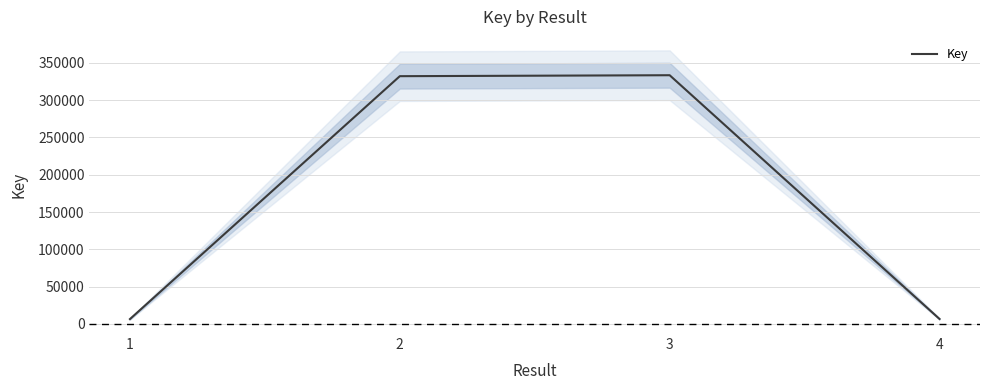

What is the value of the 1st point from the left?

6574